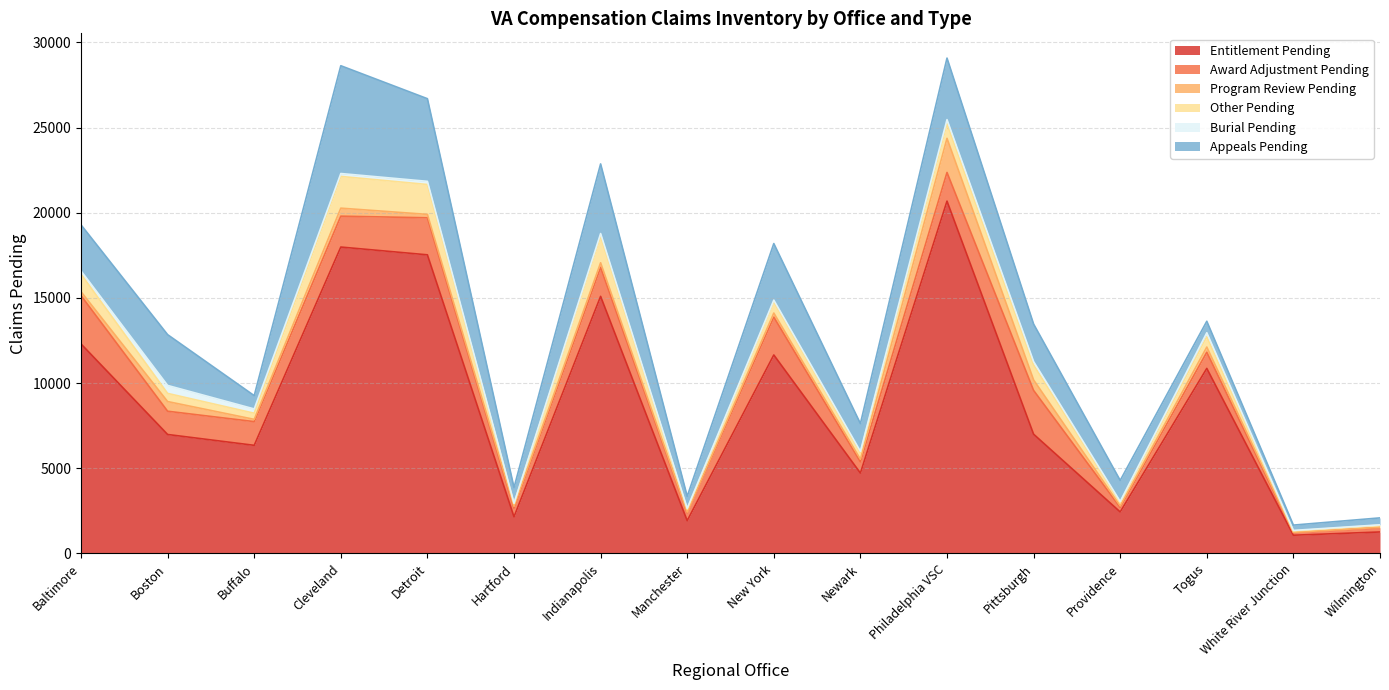

True or false: Burial Pending and Appeals Pending intersect in this chart.

False